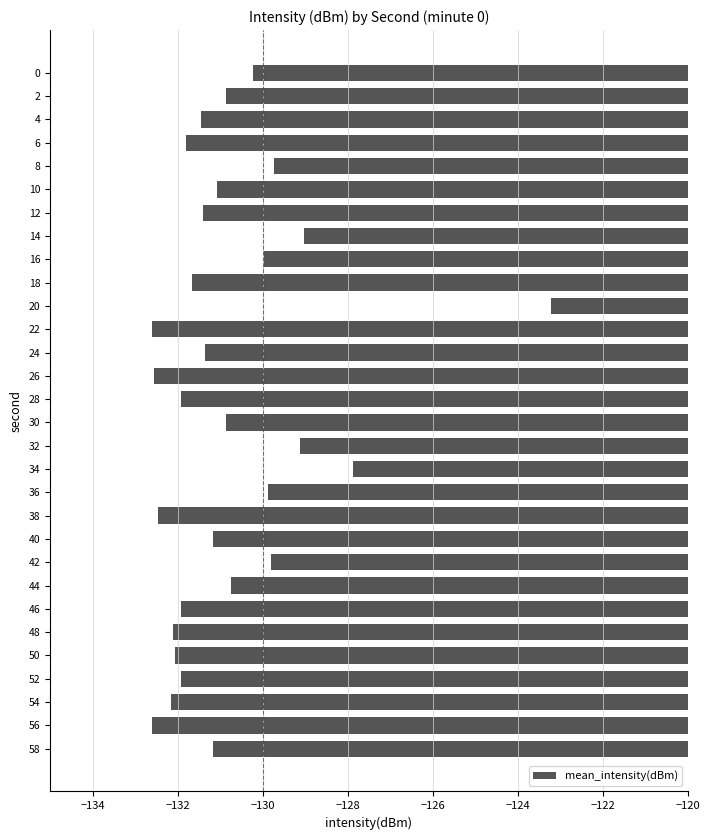

Does the chart contain stacked bars?

No